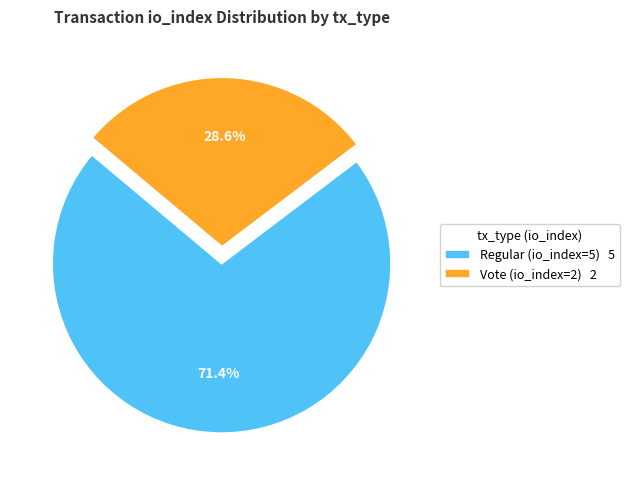

Rank the categories by value from highest to lowest.

Regular (io_index=5), Vote (io_index=2)